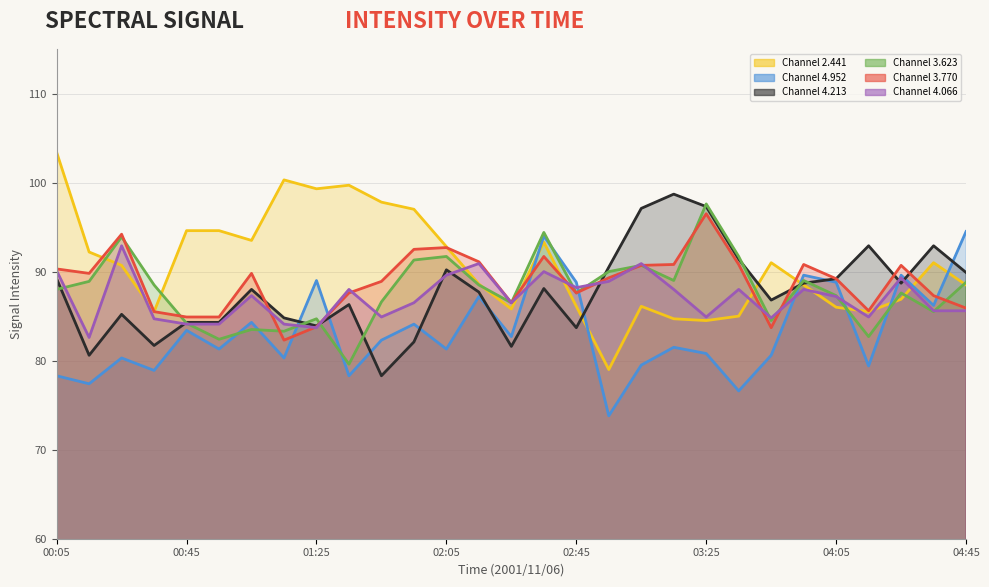

Reading left to right, list all the values displayed in this chart.

2.441: 00:05=103.4	00:15=92.2	00:25=90.7	00:35=85.5	00:45=94.6	00:55=94.6	01:05=93.5	01:15=100.3	01:25=99.3	01:35=99.7	01:45=97.8	01:55=97.0	02:05=92.8	02:15=88.6	02:25=85.8	02:35=93.3	02:45=86.1	02:55=79.0	03:05=86.1	03:15=84.7	03:25=84.5	03:35=85.0	03:45=91.0	03:55=88.5	04:05=86.0	04:15=85.5	04:25=86.9	04:35=91.0	04:45=88.5
4.952: 00:05=78.3	00:15=77.4	00:25=80.3	00:35=78.9	00:45=83.4	00:55=81.3	01:05=84.3	01:15=80.3	01:25=89.0	01:35=78.3	01:45=82.3	01:55=84.1	02:05=81.3	02:15=87.2	02:25=82.7	02:35=94.0	02:45=88.8	02:55=73.8	03:05=79.5	03:15=81.5	03:25=80.8	03:35=76.6	03:45=80.6	03:55=89.6	04:05=88.8	04:15=79.4	04:25=89.6	04:35=86.2	04:45=94.5
4.213: 00:05=89.2	00:15=80.6	00:25=85.2	00:35=81.7	00:45=84.3	00:55=84.3	01:05=88.0	01:15=84.8	01:25=83.9	01:35=86.3	01:45=78.3	01:55=82.1	02:05=90.2	02:15=87.7	02:25=81.6	02:35=88.1	02:45=83.7	02:55=90.5	03:05=97.1	03:15=98.7	03:25=97.3	03:35=91.4	03:45=86.8	03:55=88.7	04:05=89.2	04:15=92.9	04:25=88.7	04:35=92.9	04:45=89.9
3.623: 00:05=88.0	00:15=88.9	00:25=93.9	00:35=88.5	00:45=84.2	00:55=82.4	01:05=83.5	01:15=83.3	01:25=84.7	01:35=79.6	01:45=86.6	01:55=91.3	02:05=91.7	02:15=88.5	02:25=86.5	02:35=94.4	02:45=87.6	02:55=90.0	03:05=90.7	03:15=89.0	03:25=97.6	03:35=91.7	03:45=84.5	03:55=89.0	04:05=87.3	04:15=82.7	04:25=87.6	04:35=85.5	04:45=88.8
3.770: 00:05=90.3	00:15=89.8	00:25=94.2	00:35=85.5	00:45=84.9	00:55=84.9	01:05=89.8	01:15=82.3	01:25=83.8	01:35=87.6	01:45=88.9	01:55=92.5	02:05=92.7	02:15=91.1	02:25=86.5	02:35=91.7	02:45=87.6	02:55=89.3	03:05=90.7	03:15=90.8	03:25=96.5	03:35=90.8	03:45=83.7	03:55=90.8	04:05=89.2	04:15=85.6	04:25=90.7	04:35=87.3	04:45=85.9
4.066: 00:05=90.1	00:15=82.6	00:25=92.9	00:35=84.7	00:45=84.1	00:55=84.1	01:05=87.3	01:15=84.1	01:25=83.7	01:35=88.0	01:45=84.9	01:55=86.5	02:05=89.6	02:15=90.9	02:25=86.5	02:35=90.0	02:45=88.2	02:55=88.9	03:05=90.9	03:15=88.0	03:25=84.9	03:35=88.0	03:45=84.8	03:55=88.0	04:05=87.2	04:15=84.9	04:25=89.3	04:35=85.6	04:45=85.6